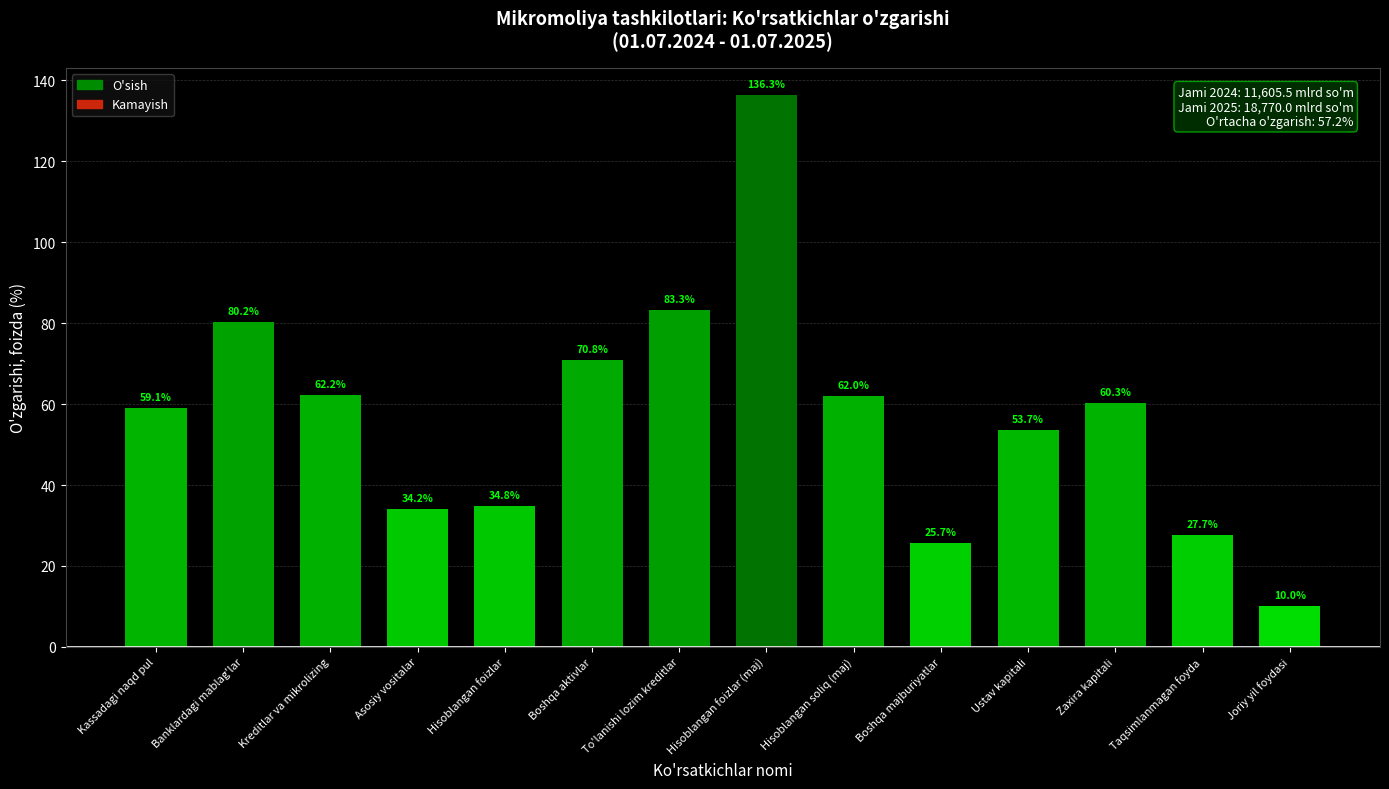

What is the difference between the maximum and minimum values?

126.3